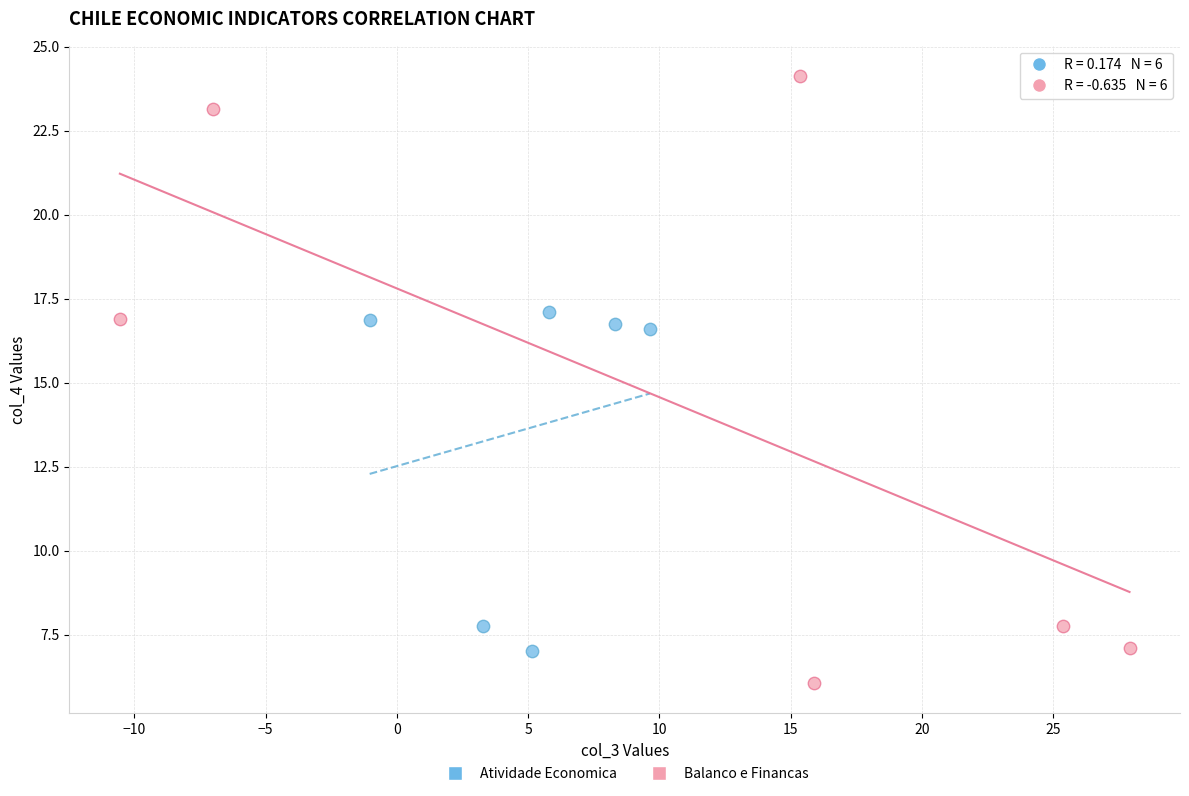

Which series contains the highest Y value?

Balanco e Financas